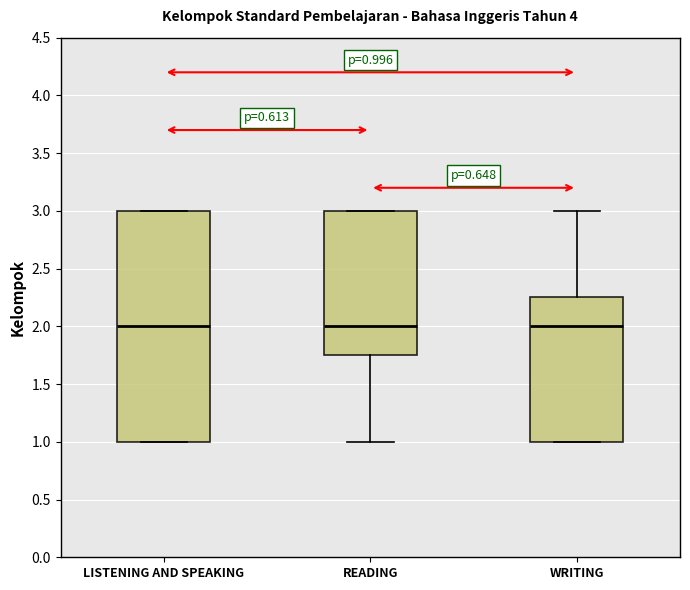

Comparing the boxes themselves (not the whiskers), which one is the tallest?

LISTENING AND SPEAKING